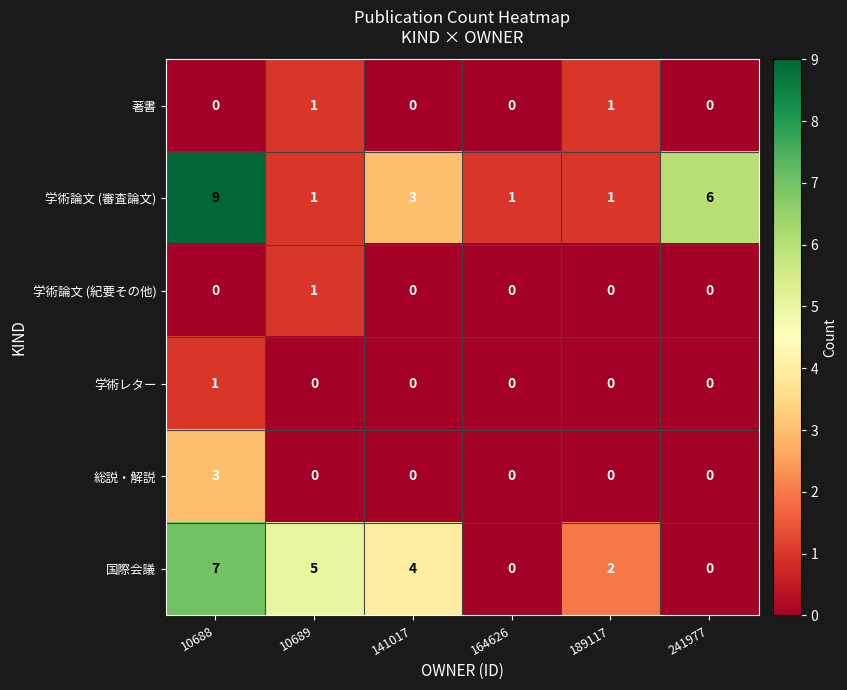

Is it true that 学術論文 (紀要その他) equals -1 at 164626?

False